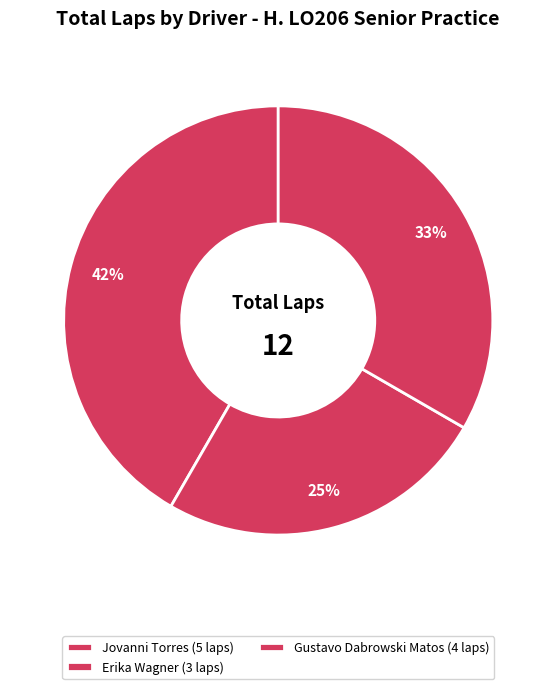

How many slices are in this pie chart?

3